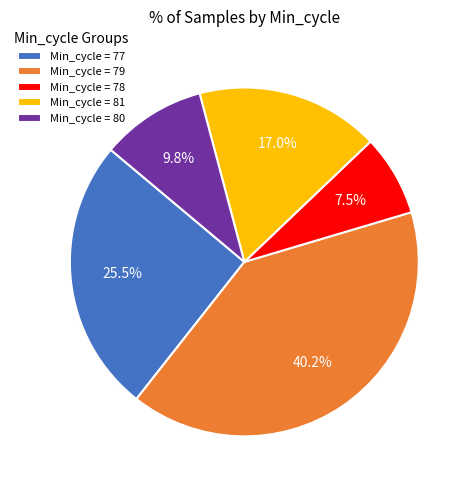

Count the number of slices in the pie.

5